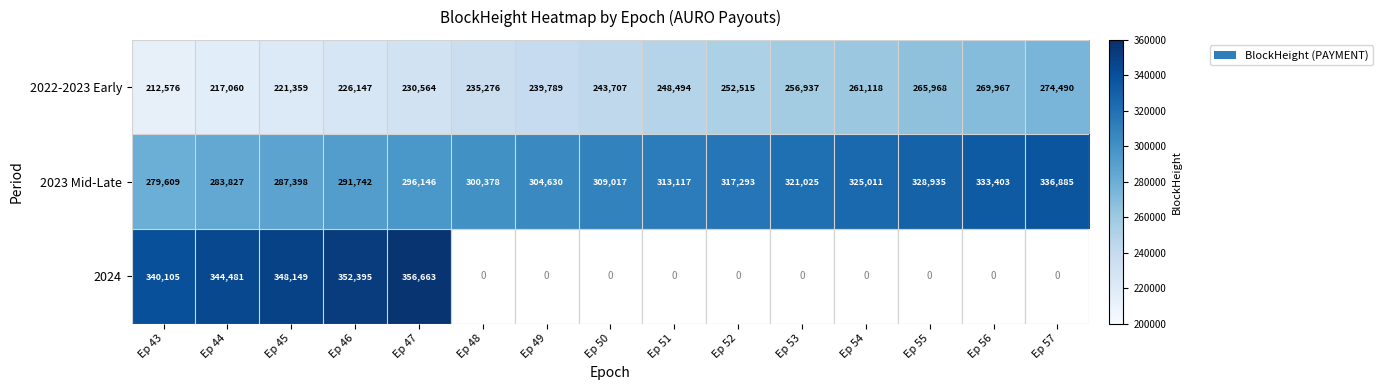

At which label does 2022-2023 Early reach its minimum?

Ep 43